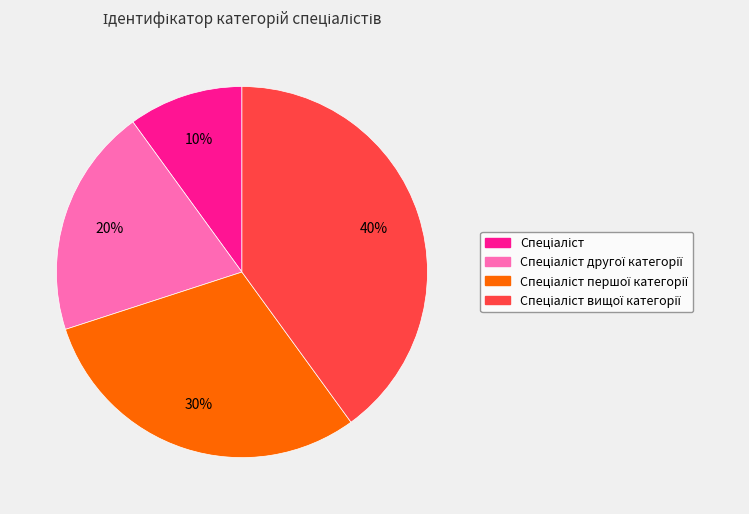

To the nearest percent, what is the difference between the largest and smallest slice percentages?

30%